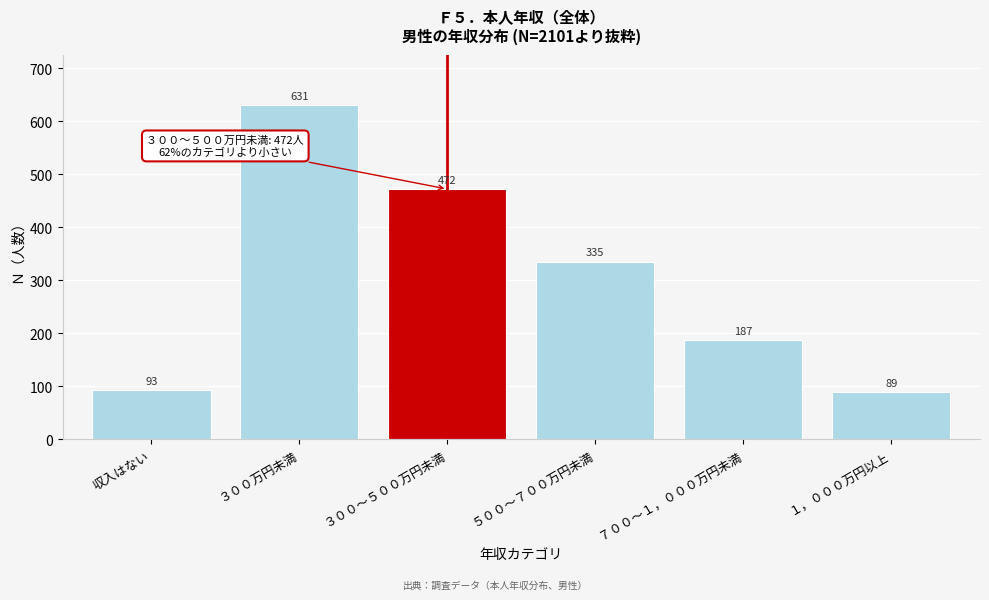

Reading left to right, transcribe all the data shown in this chart.

93	631	472	335	187	89